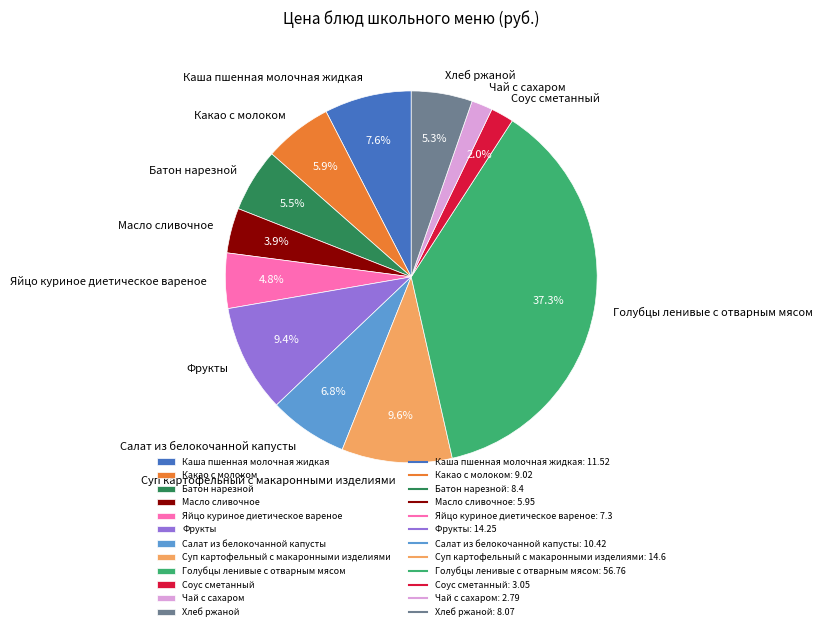

What is the ratio of the value at Чай с сахаром to the value at Батон нарезной?

0.3